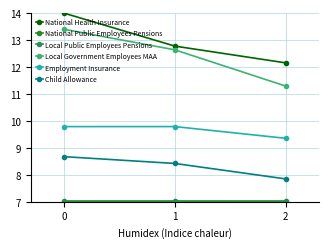

List the labels in order of National Health Insurance value, smallest first.

2, 1, 0